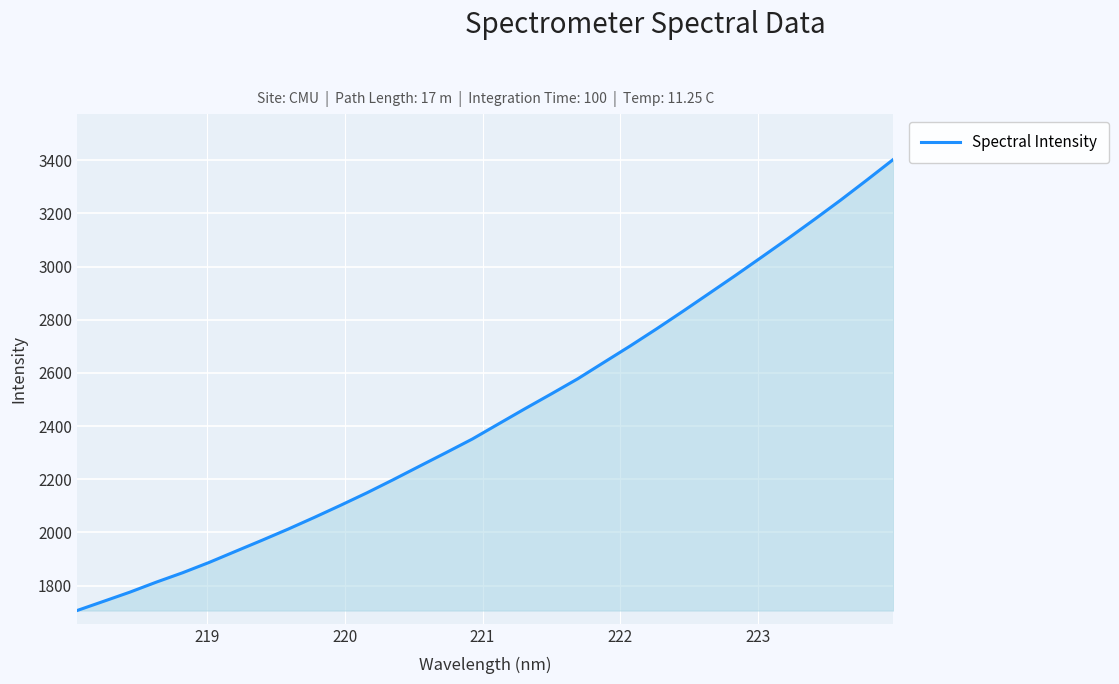

What is the maximum value shown in the chart?

3403.1